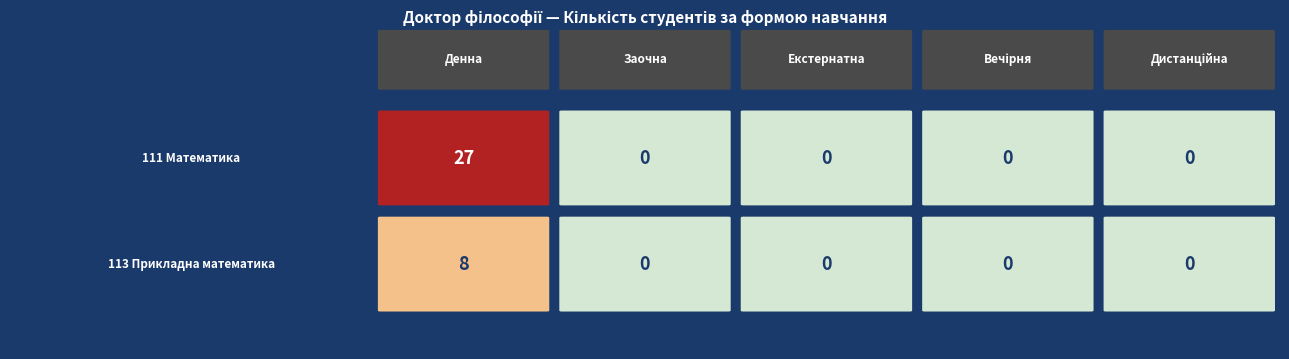

Rank the series by their maximum value, from highest to lowest.

111, 113